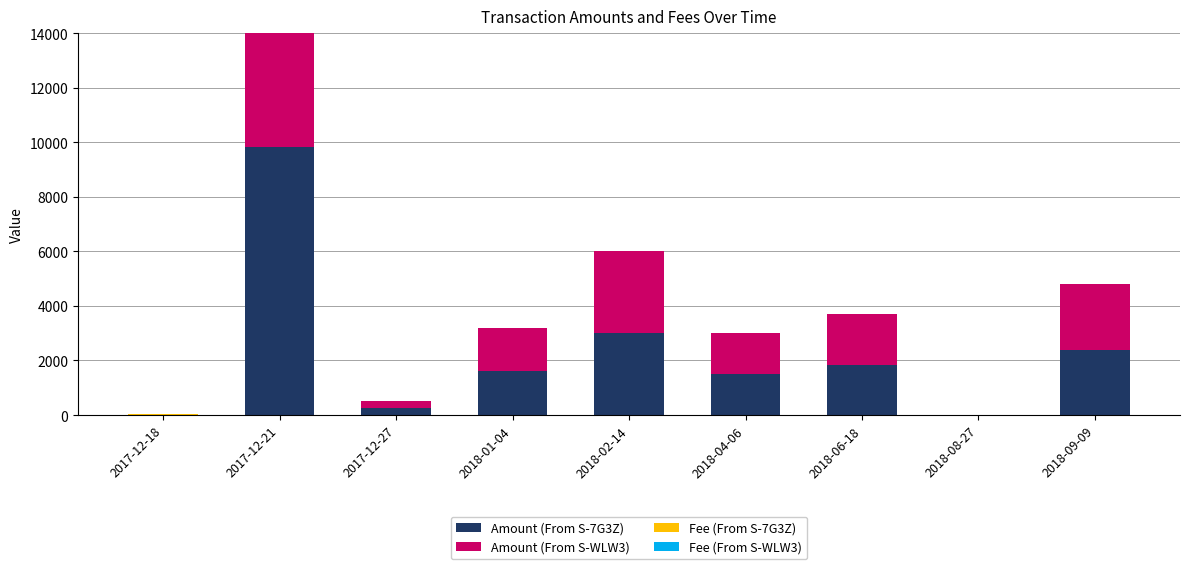

What value does the Amount (From S-7G3Z) series have at 2018-01-04?

1599.0